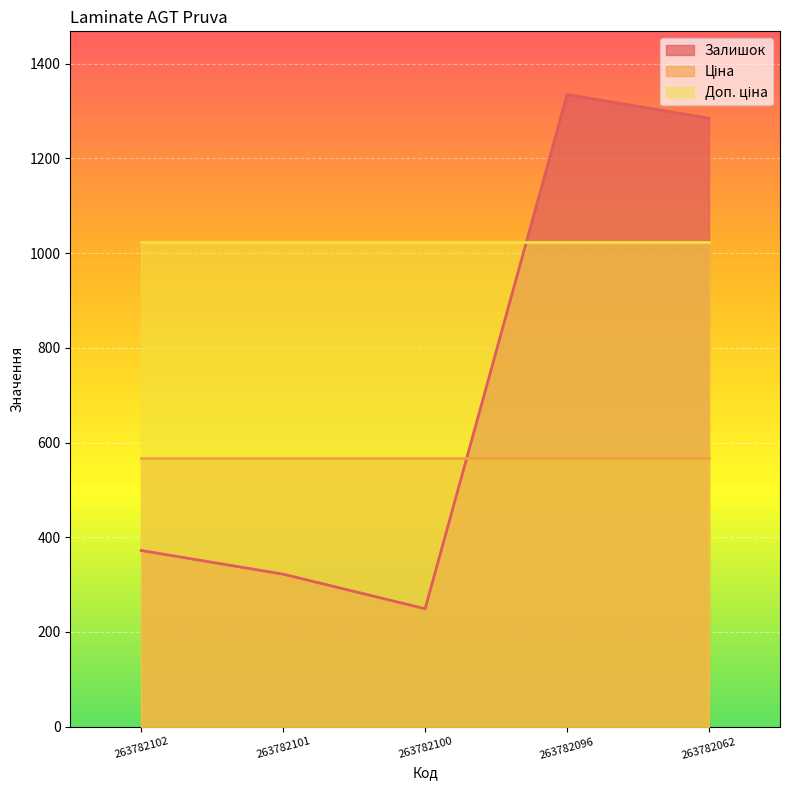

Does the chart display data point markers on the line(s)?

No